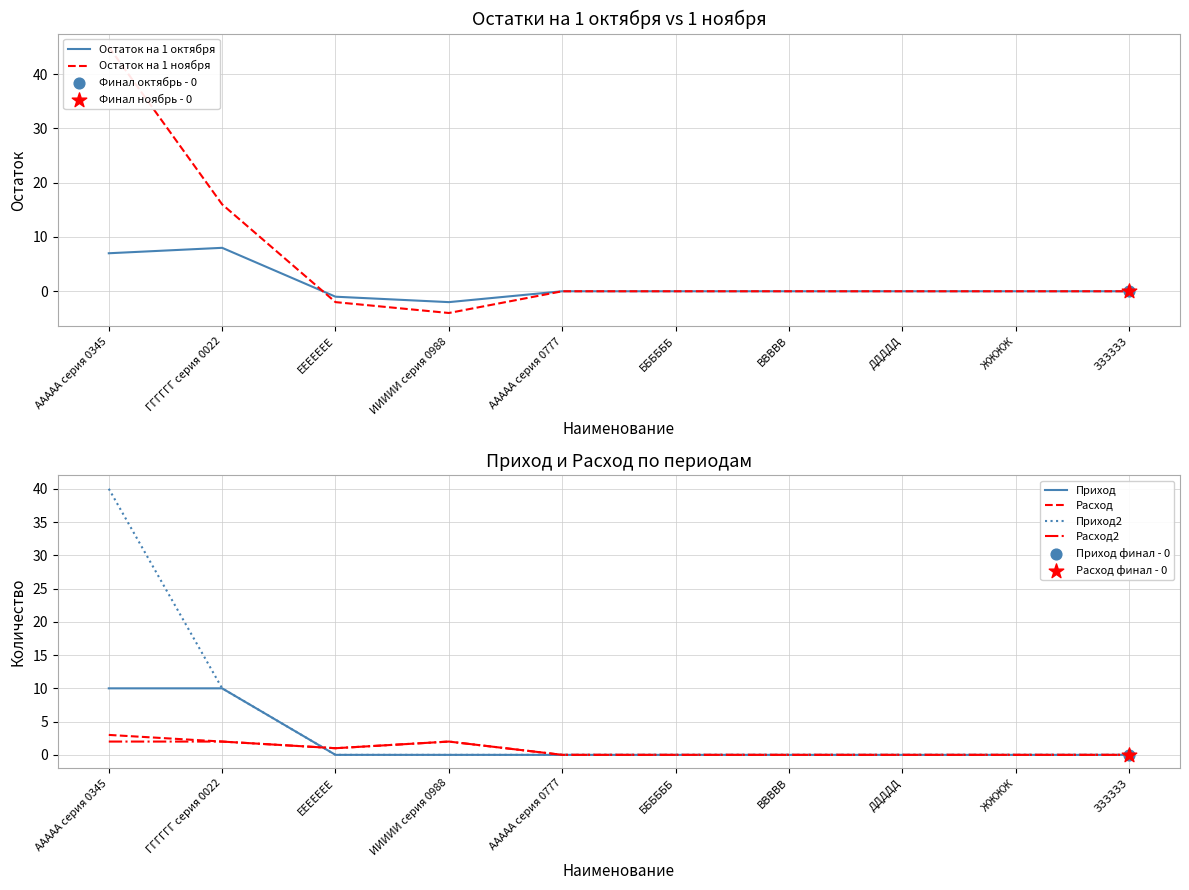

The Приход series shows 6 at ДДДДД. True or false?

False